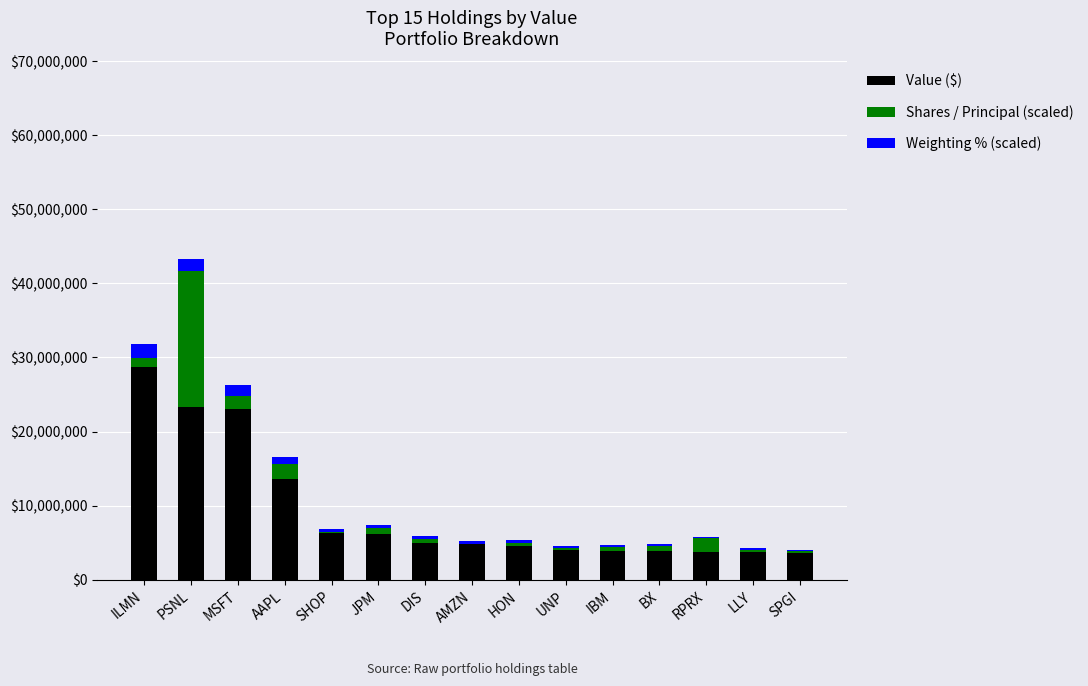

Are the bars grouped side by side (vs. stacked)?

No